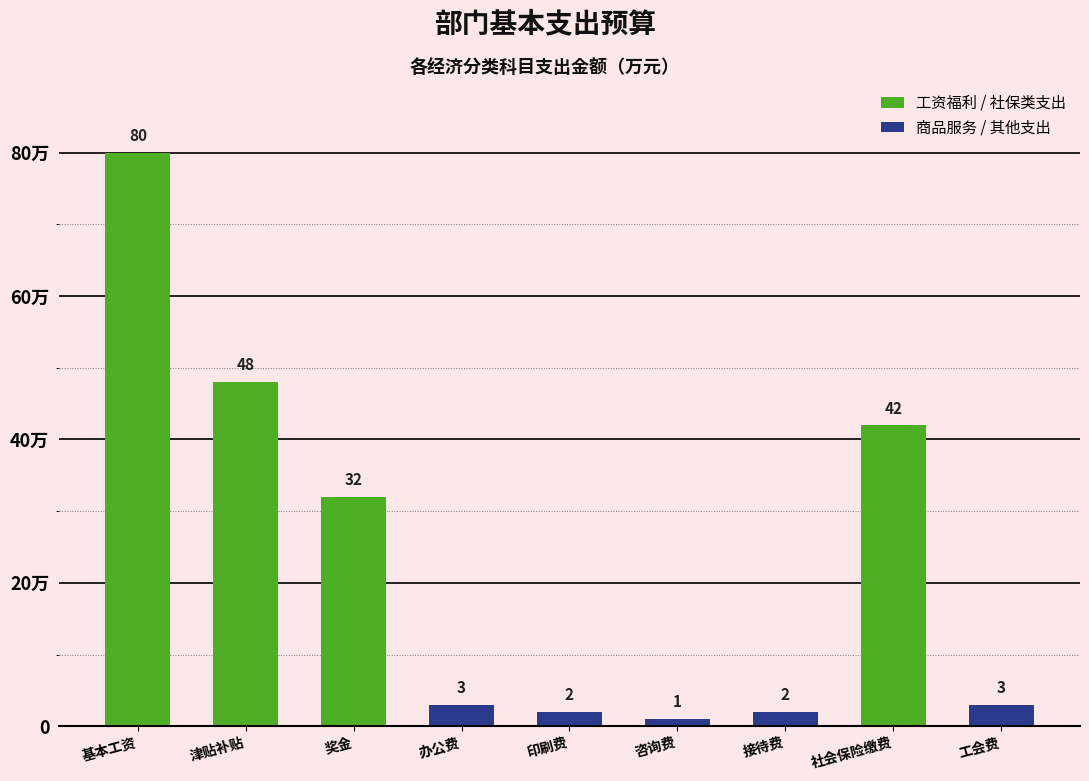

What is the minimum value shown in the chart?

1